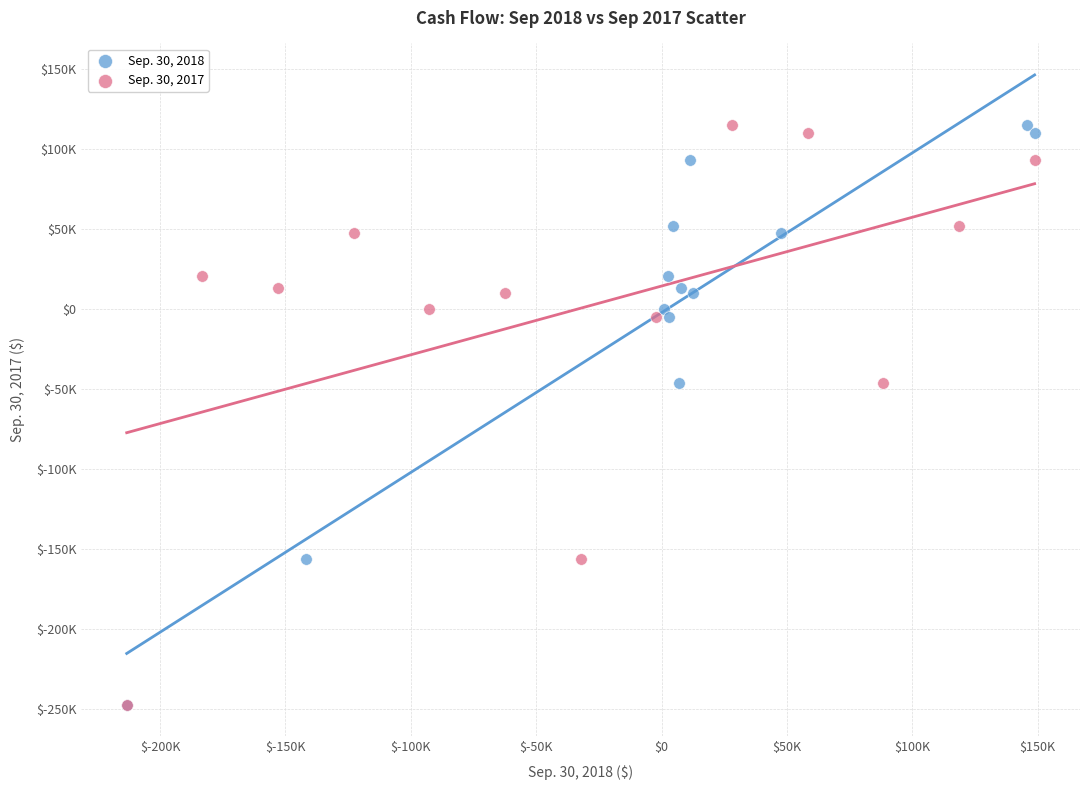

What are all the series names shown in the legend?

Sep. 30, 2018, Sep. 30, 2017